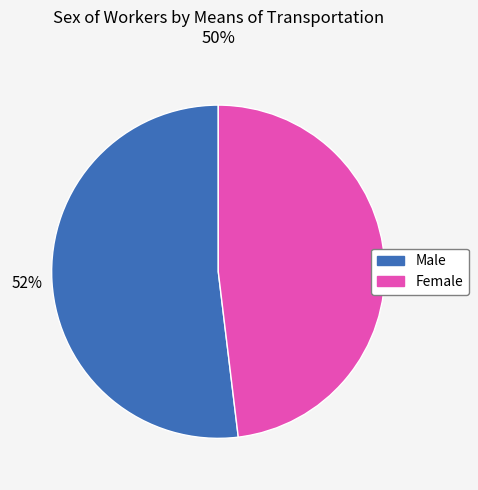

Do Female and Male together represent more than half of the pie?

Yes